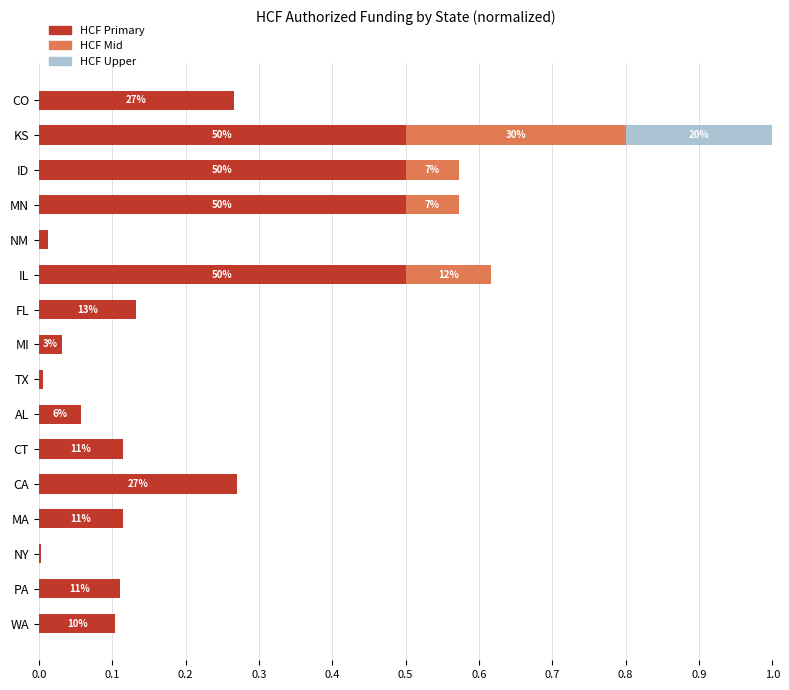

What is the total value across all series at KS?

1.0